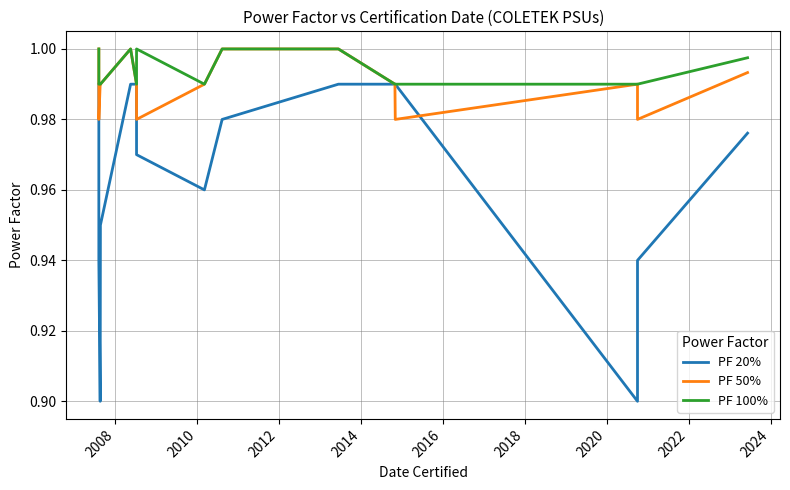

What is the sum of all PF 20% values?

14.5